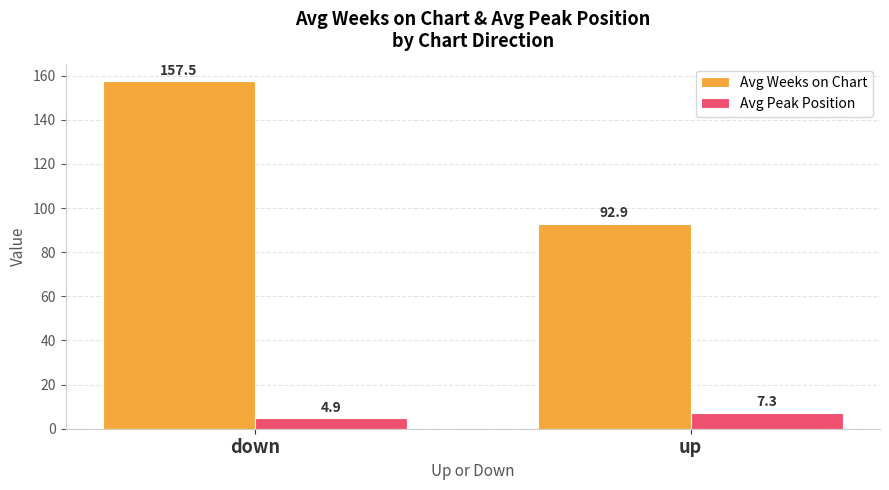

At how many categories does at least one series exceed 105?

1